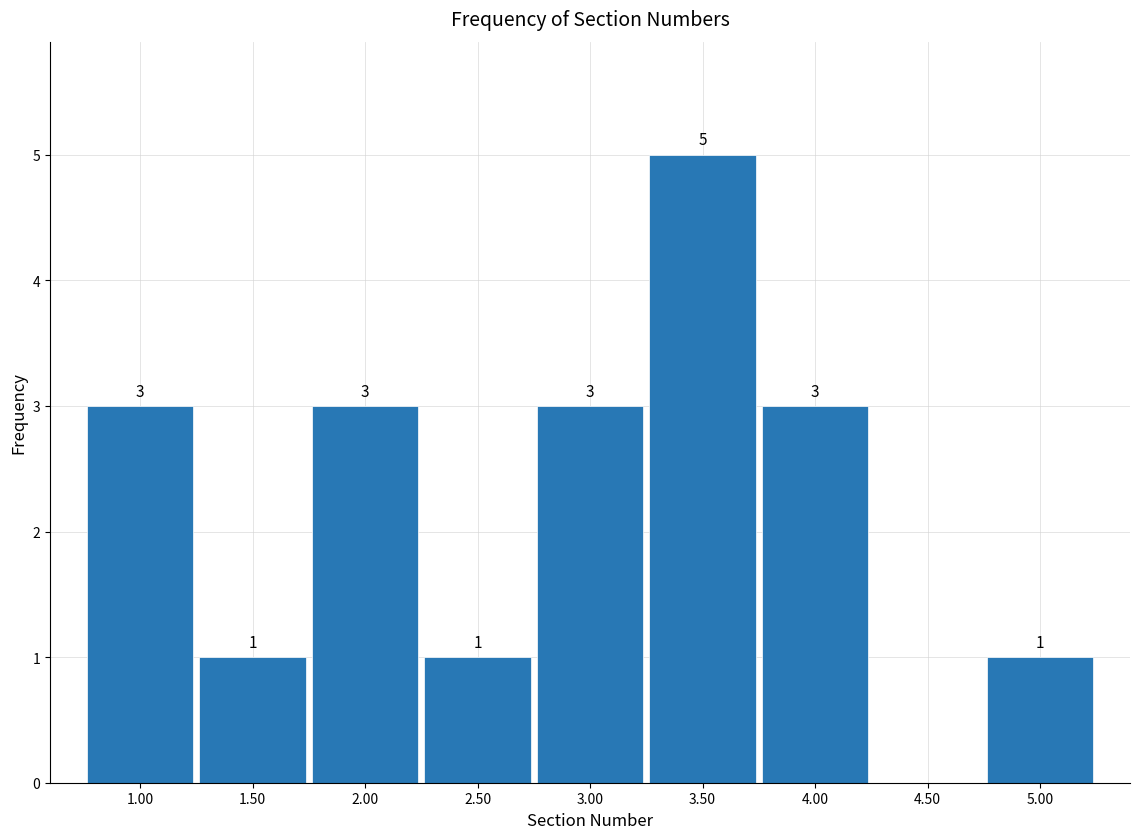

Which range on the x-axis has the tallest bar?

3.25 to 3.75